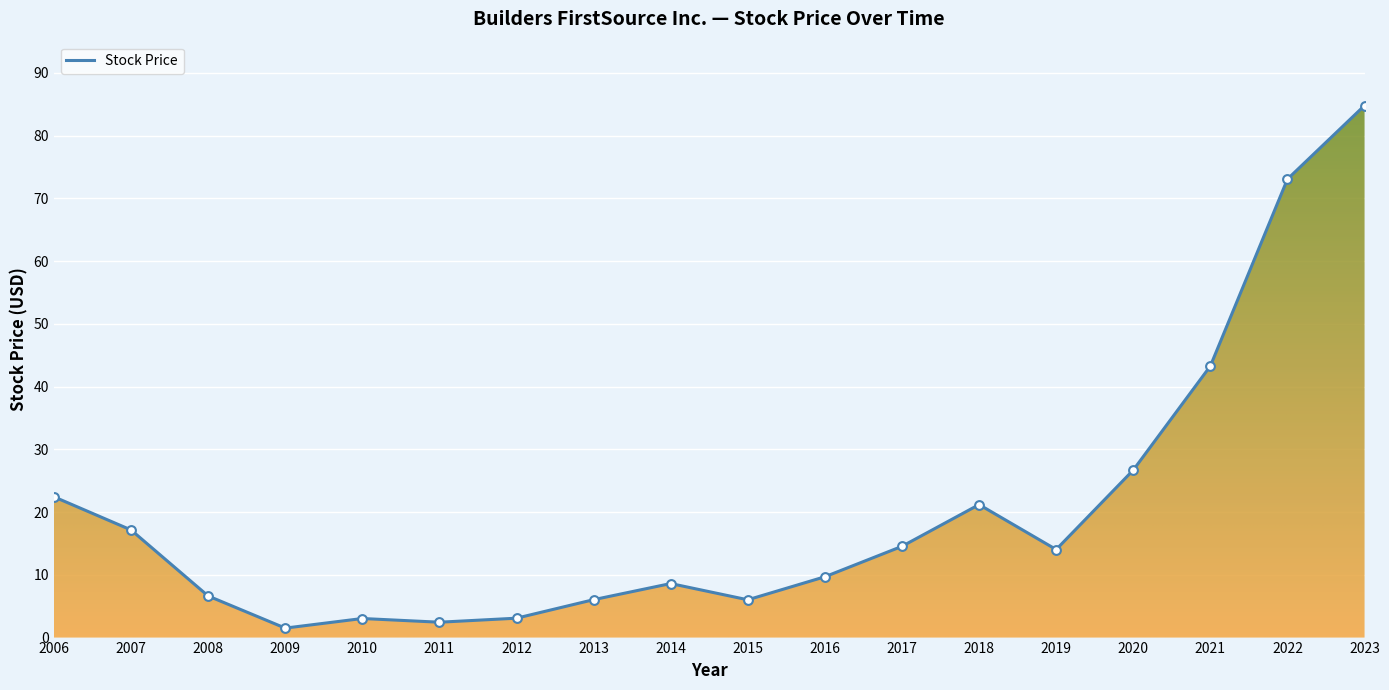

Which has a higher value, 2016 or 2007?

2007